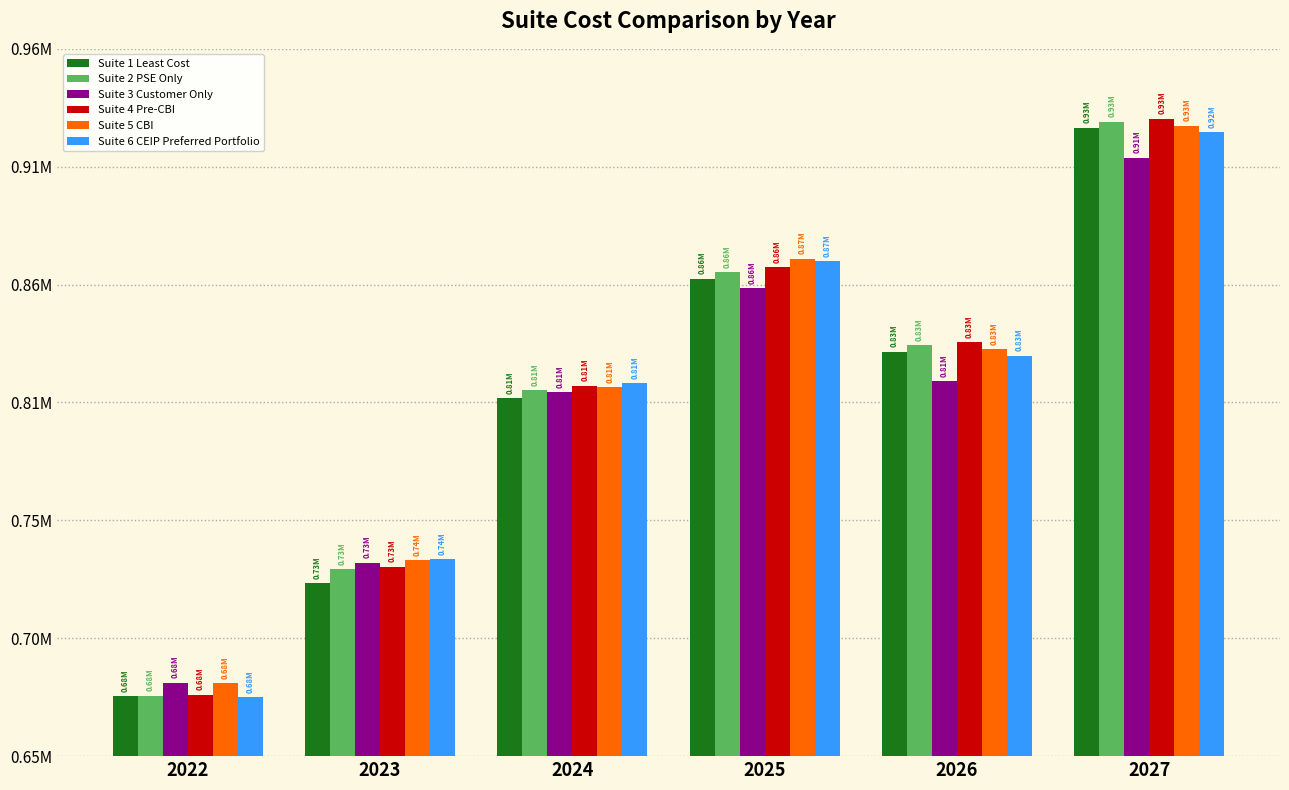

Which series has the widest spread of values?

Suite 4 Pre-CBI